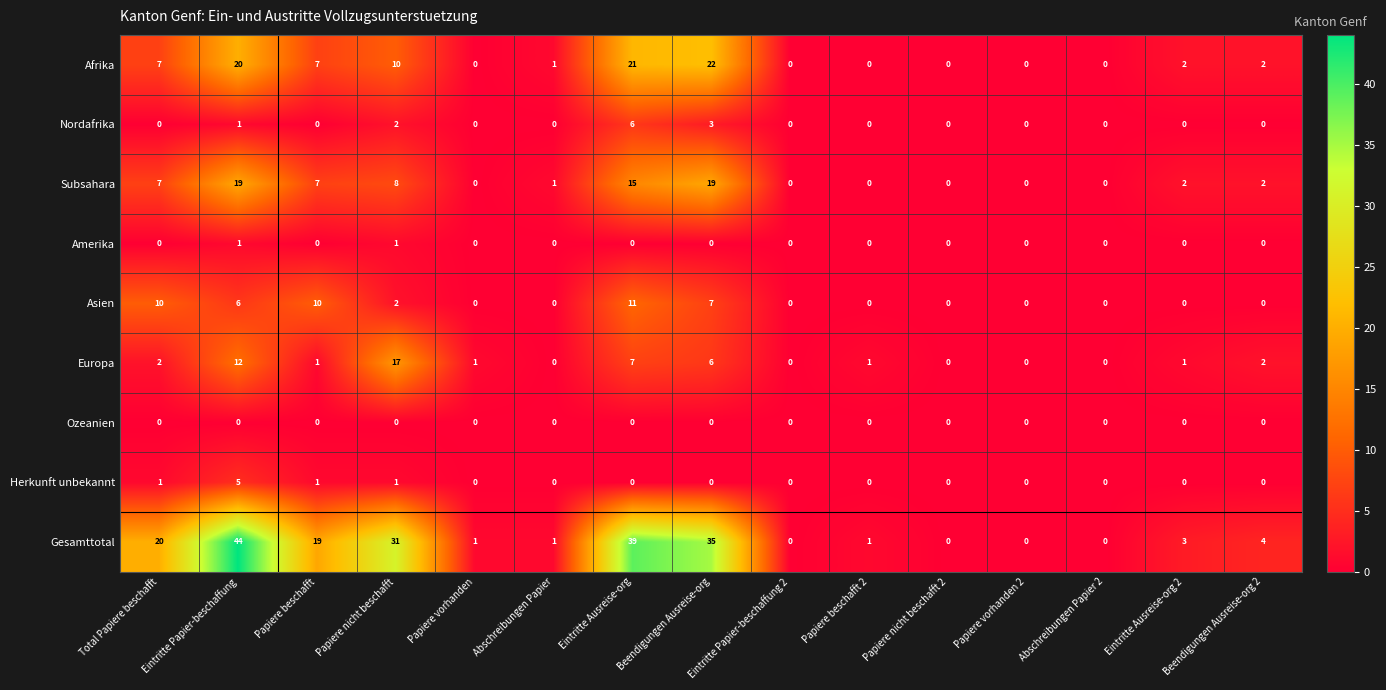

What is the total value across all series at Eintritte Papier-beschaffung?

108